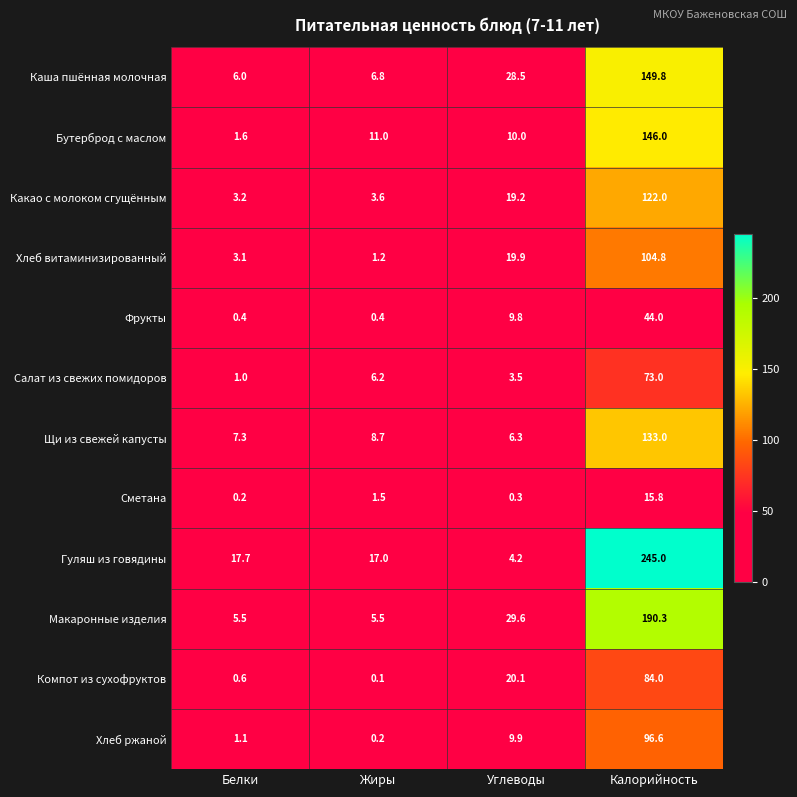

What is the total value across all series at Калорийность?

1404.3